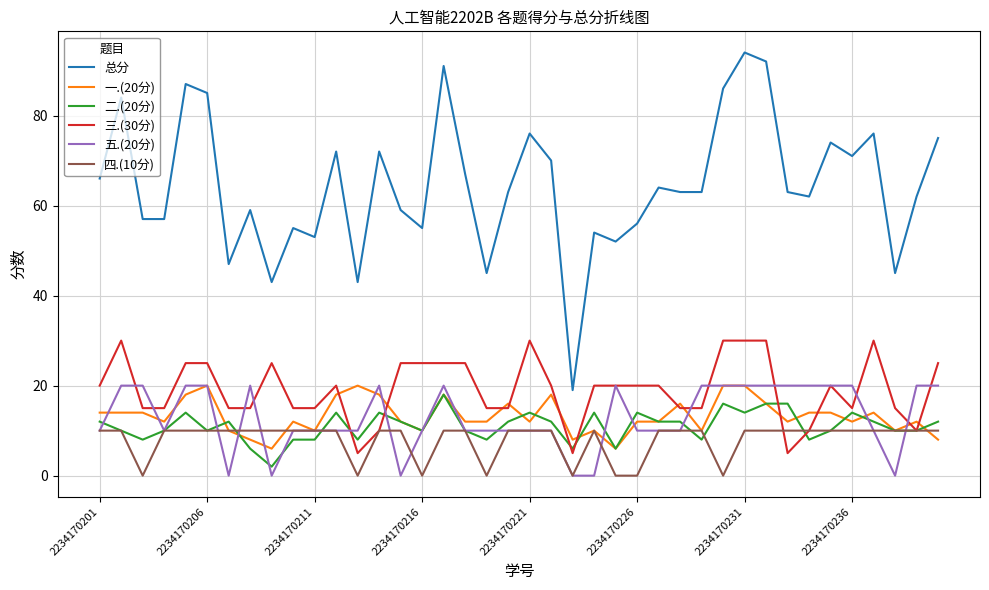

Which series has the widest spread of values?

总分